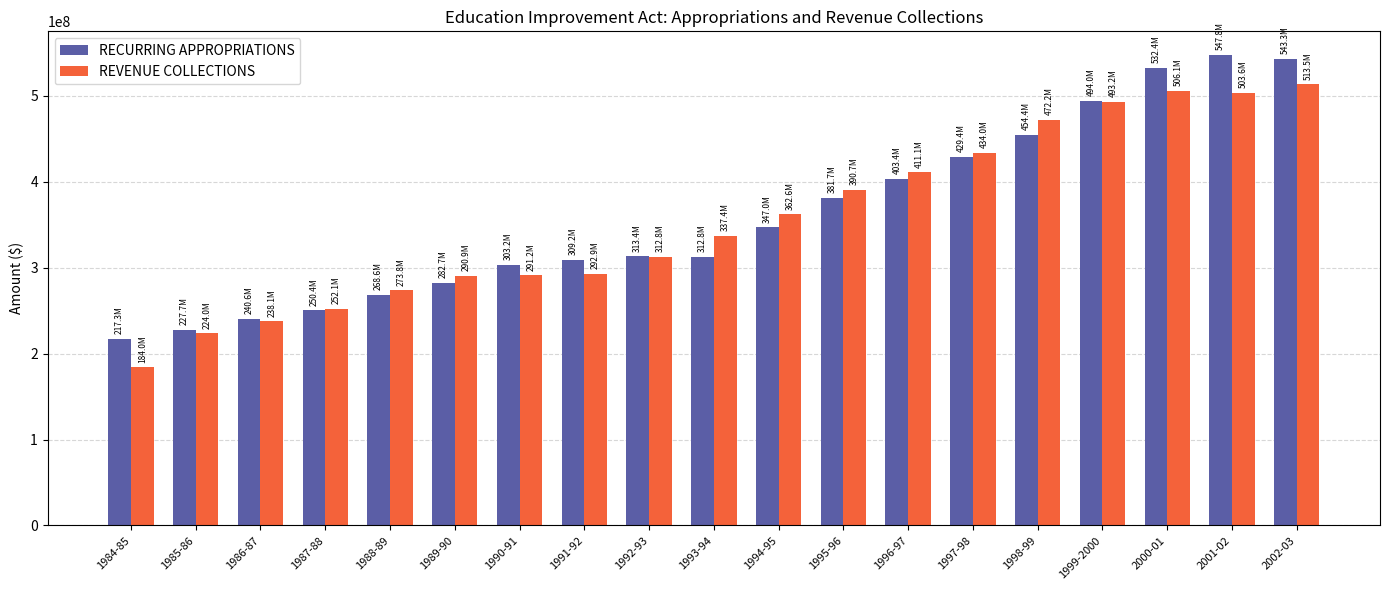

Which category has the lowest value in the REVENUE COLLECTIONS series?

1984-85